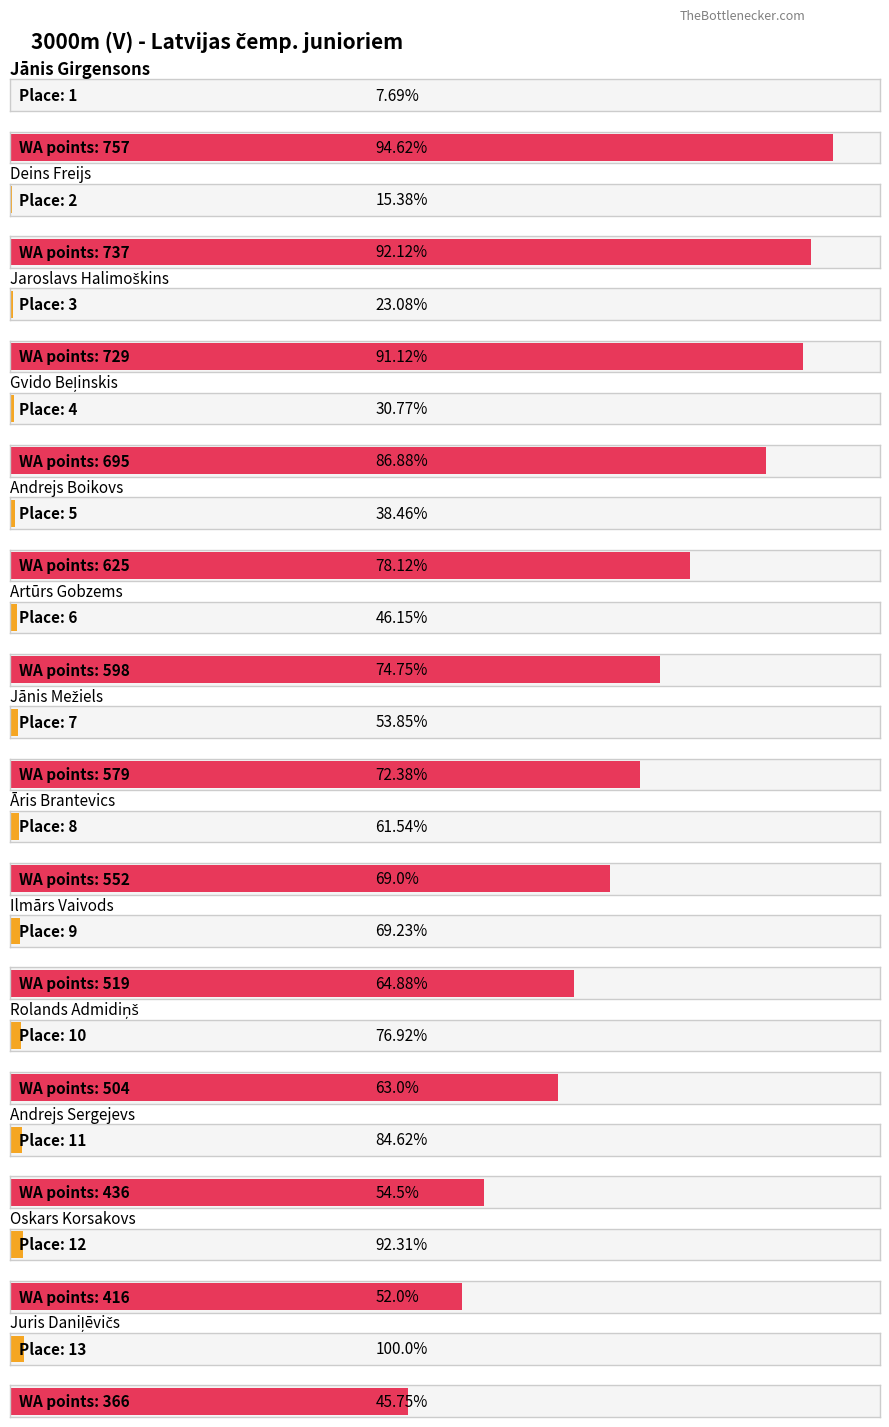

What is the difference between the maximum and minimum values in the Vieta series?

12